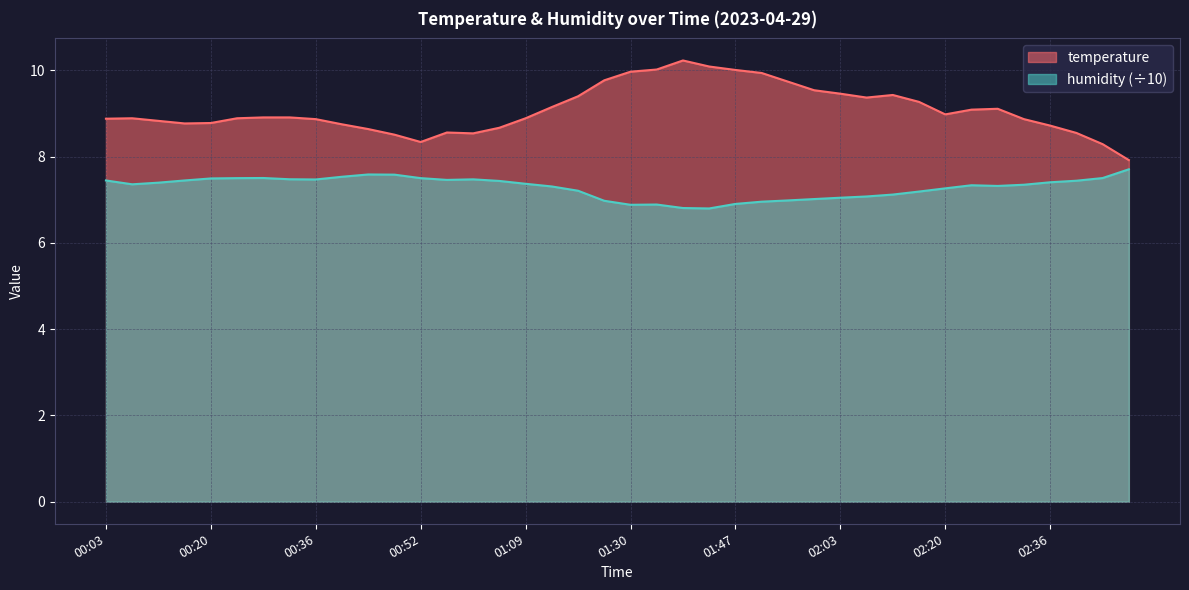

What is the greatest value displayed?

10.2